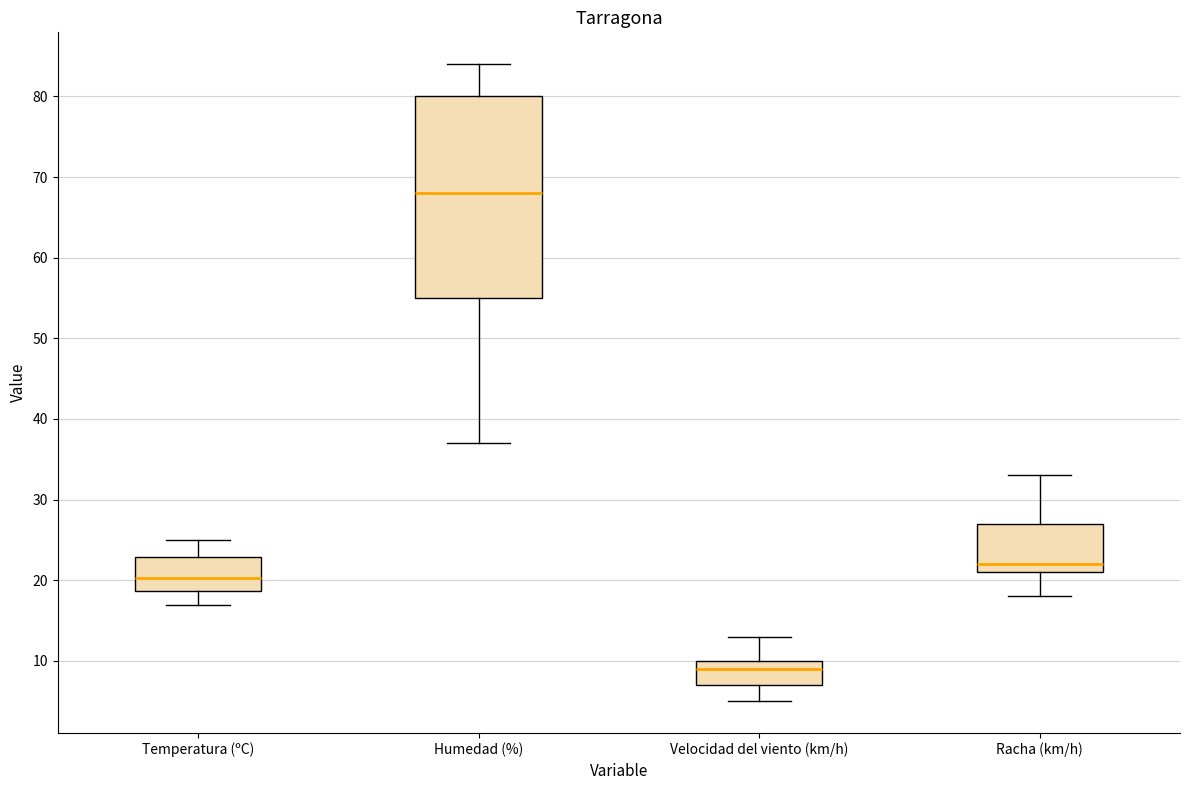

Reading left to right, read every box against the y-axis: the position of its median line, the range the box covers, and the ends of its whiskers. The values are not printed on the chart, so give them approximately, as read against the axis.

Temperatura (ºC): median 20, box 19 to 23, whiskers 17 to 25
Humedad (%): median 68, box 55 to 80, whiskers 37 to 84
Velocidad del viento (km/h): median 9, box 7 to 10, whiskers 5 to 13
Racha (km/h): median 22, box 21 to 27, whiskers 18 to 33